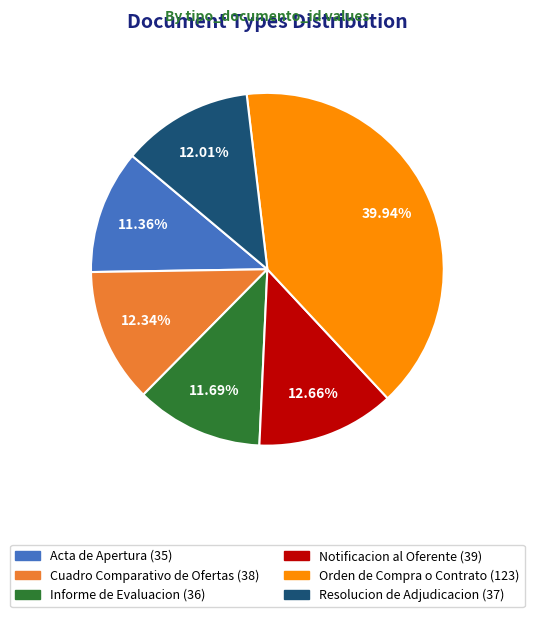

What percentage do Resolucion de Adjudicacion and Notificacion al Oferente together represent?

24.7%